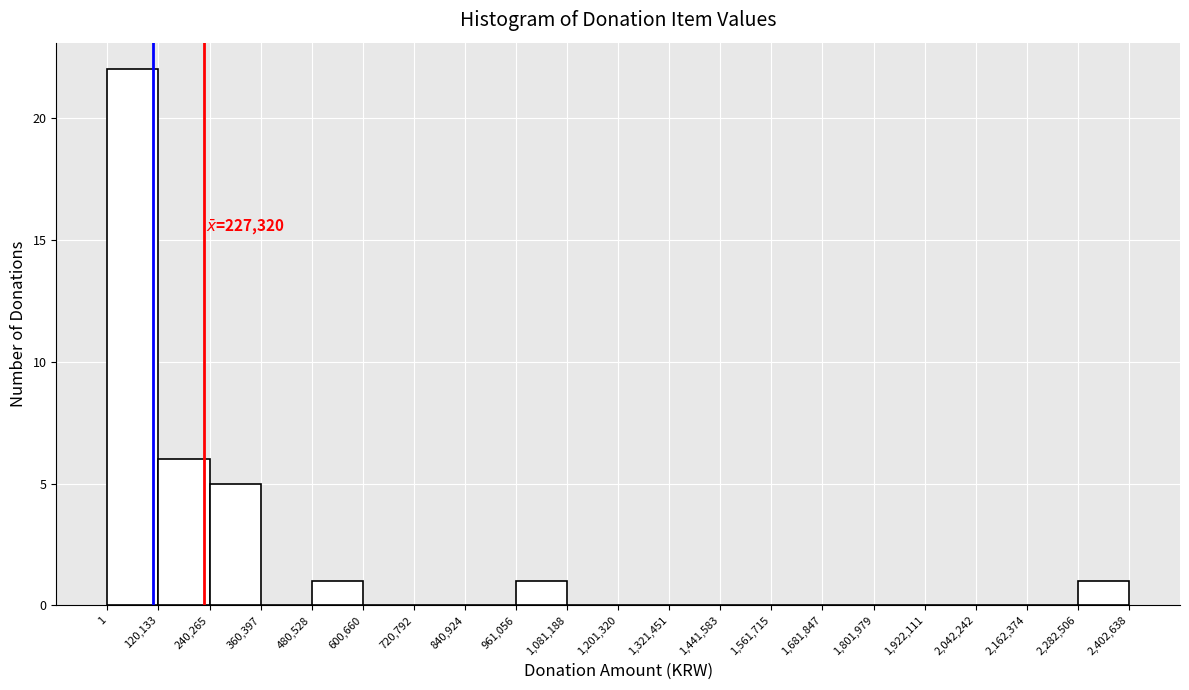

Which range on the x-axis has the tallest bar?

1 to 120,133